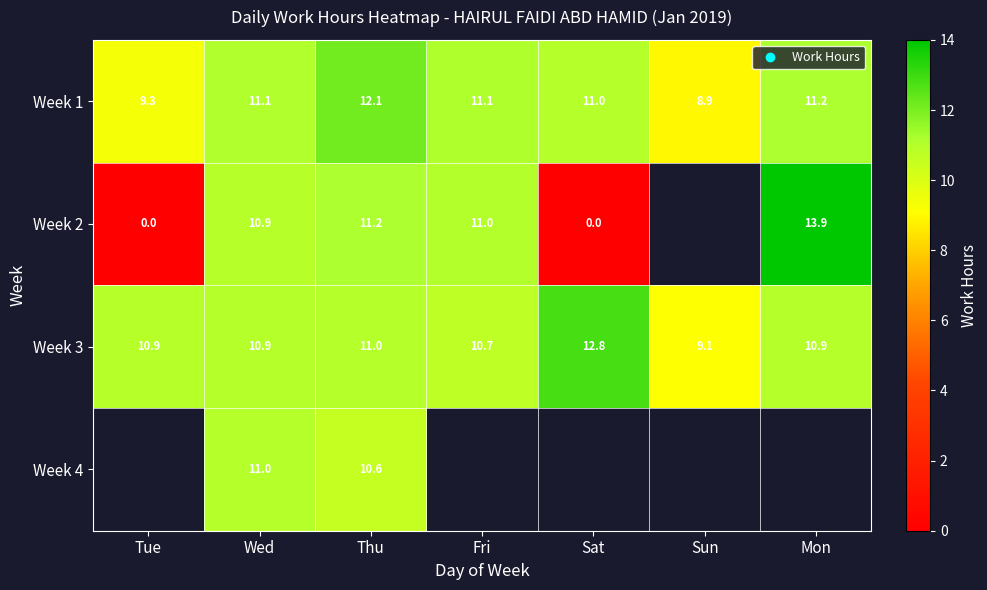

How many data points does each series have?

7